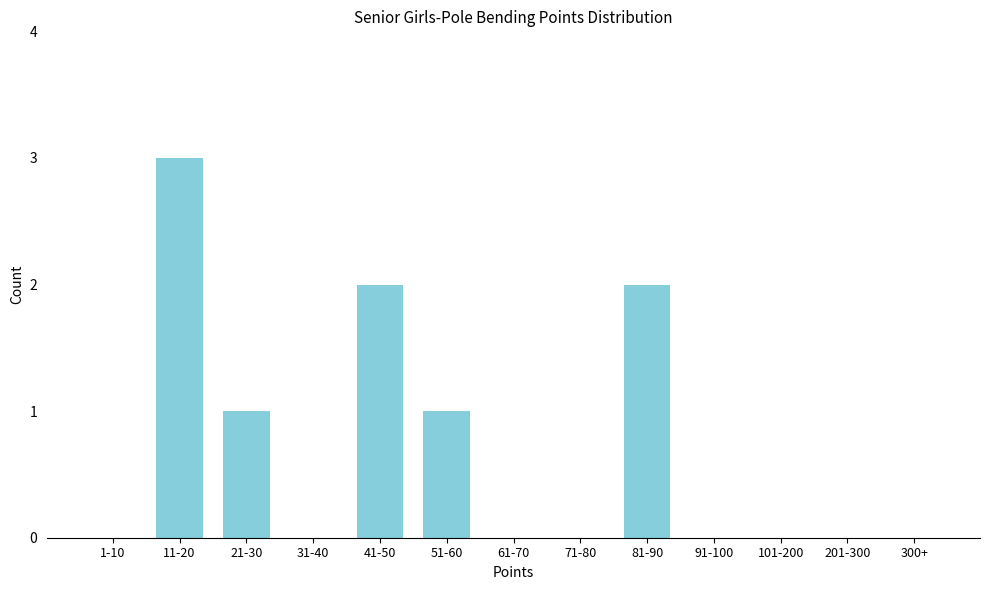

Reading right to left, extract all data points from this chart.

300+=0	201-300=0	101-200=0	91-100=0	81-90=2	71-80=0	61-70=0	51-60=1	41-50=2	31-40=0	21-30=1	11-20=3	1-10=0